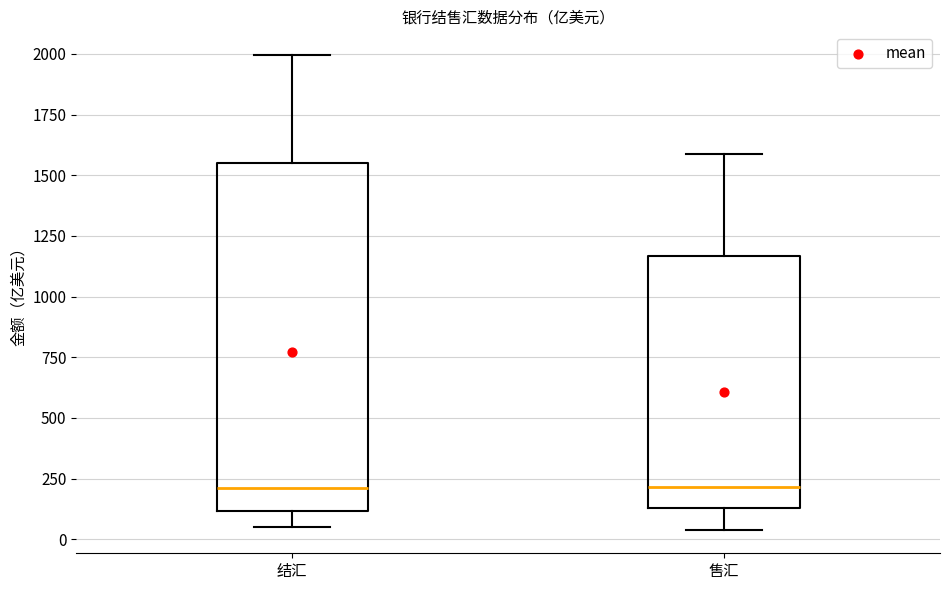

Reading left to right, transcribe this box plot: for each box, give where its median line is, the range the box spans, and where its two whiskers end, as read against the y-axis. The values are not printed on the chart, so give them approximately, as read against the axis.

结汇: median 200, box 100 to 1550, whiskers 50 to 2000
售汇: median 200, box 150 to 1150, whiskers 50 to 1600